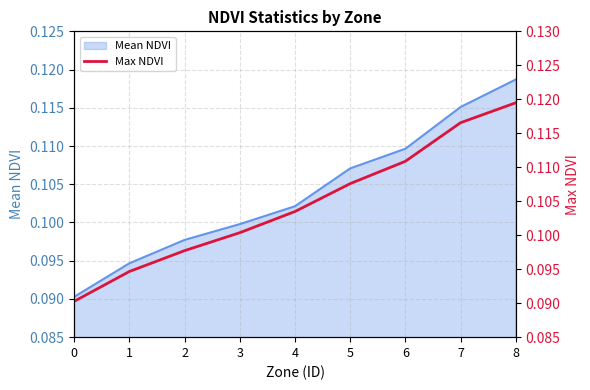

What is the greatest value displayed?

0.1